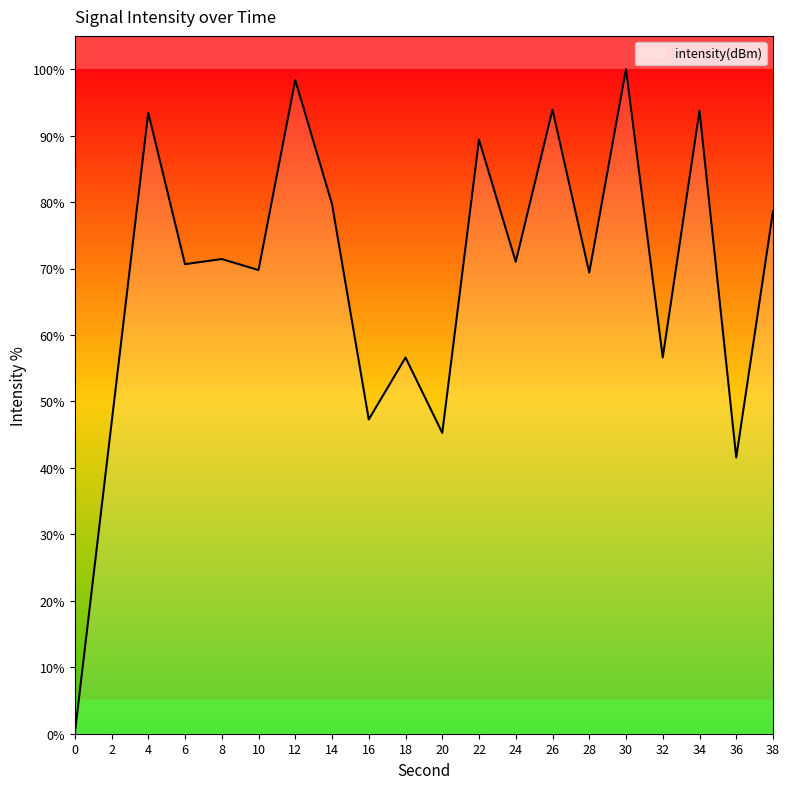

What is the difference between the maximum and minimum values?

100.0